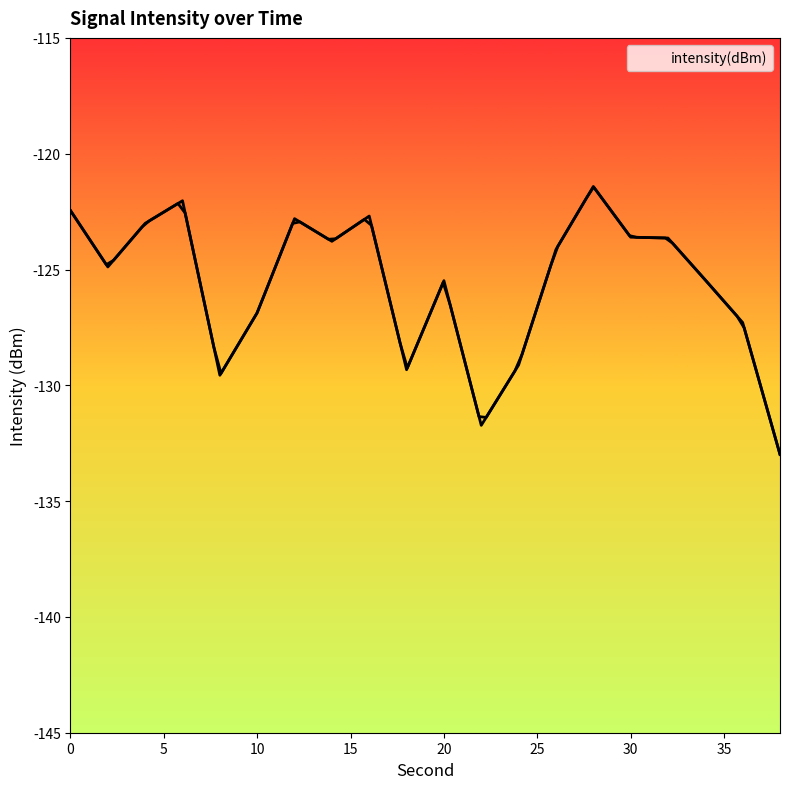

List the labels in order of value, largest first.

28, 6, 0, 16, 12, 4, 30, 32, 14, 26, 2, 34, 20, 10, 36, 24, 18, 8, 22, 38